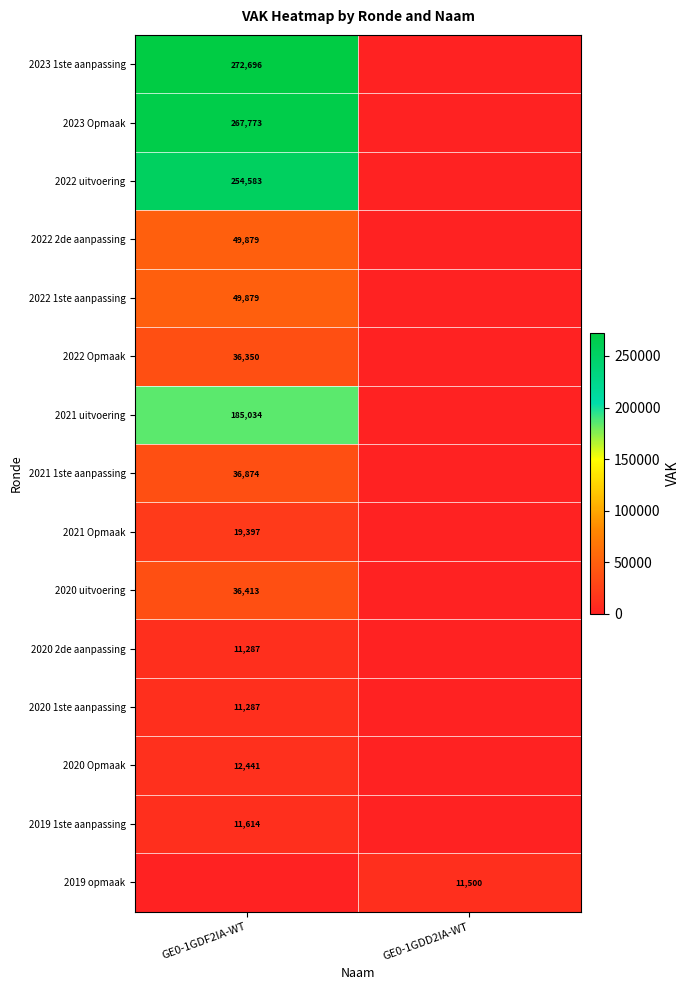

The value of 2023 Opmaak at GE0-1GDF2IA-WT is 267773. True or false?

True